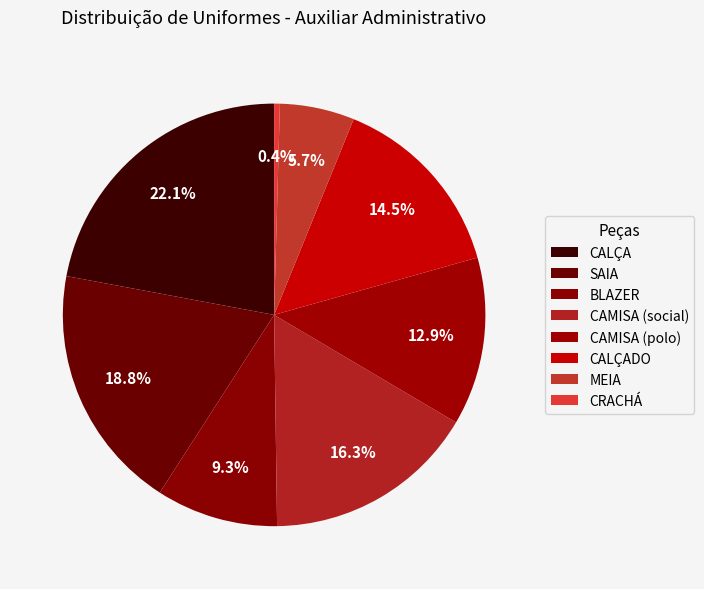

Is there a majority slice in this chart?

No